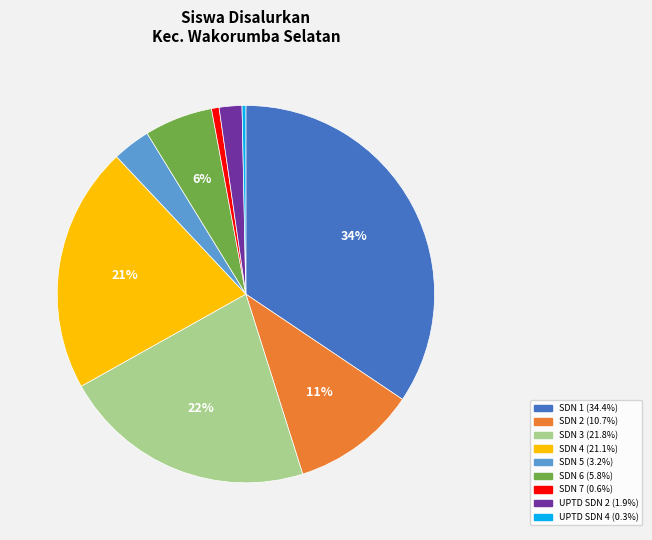

Is there a majority slice in this chart?

No